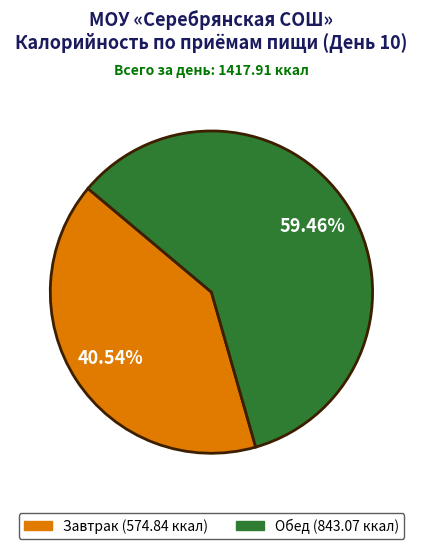

How many segments does this pie chart have?

2